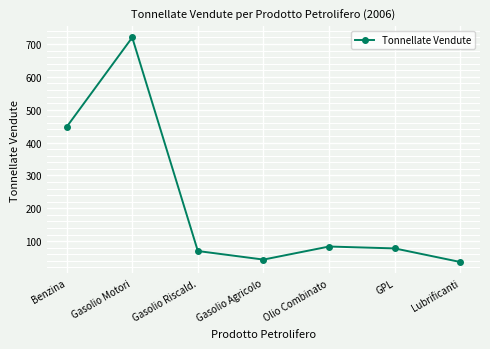

What is the label of the 4th point from the right?

Gasolio Agricolo